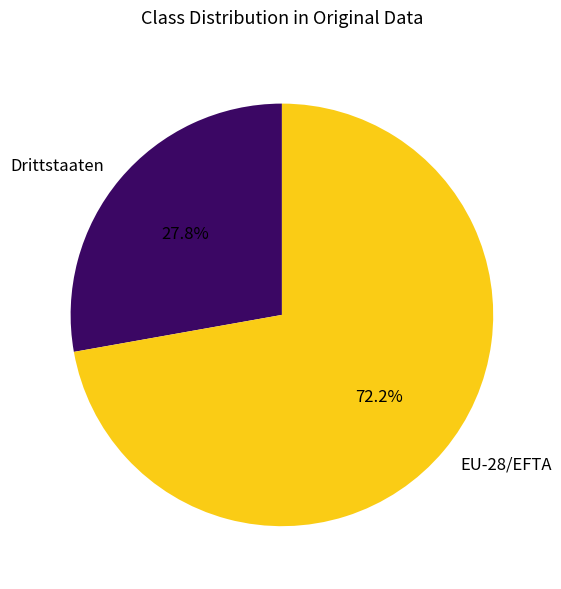

Approximately how many times larger is the value at EU-28/EFTA compared to Drittstaaten?

2.6